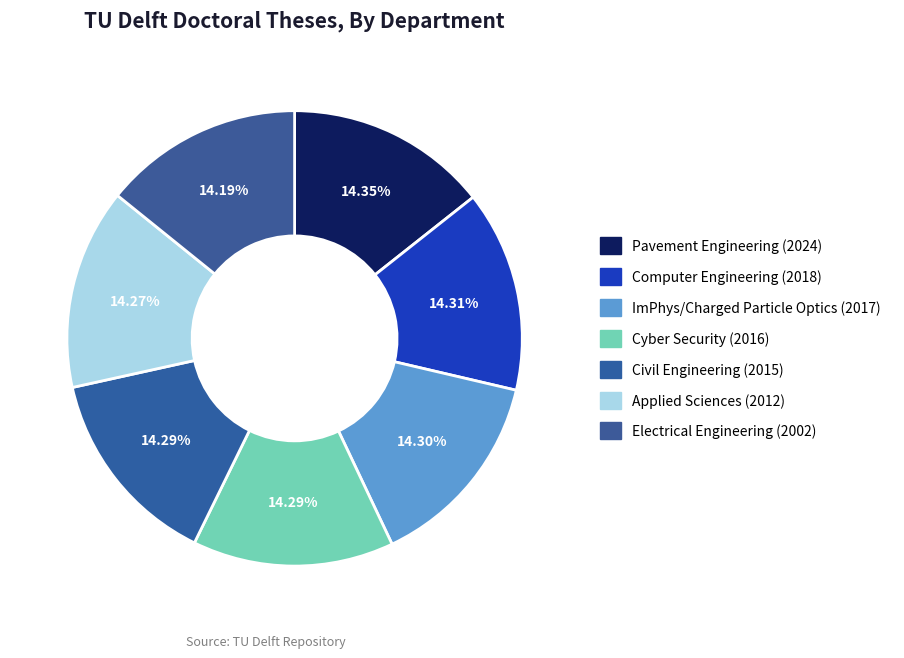

How much of the chart is everything except Electrical Engineering (2002)?

85.8%